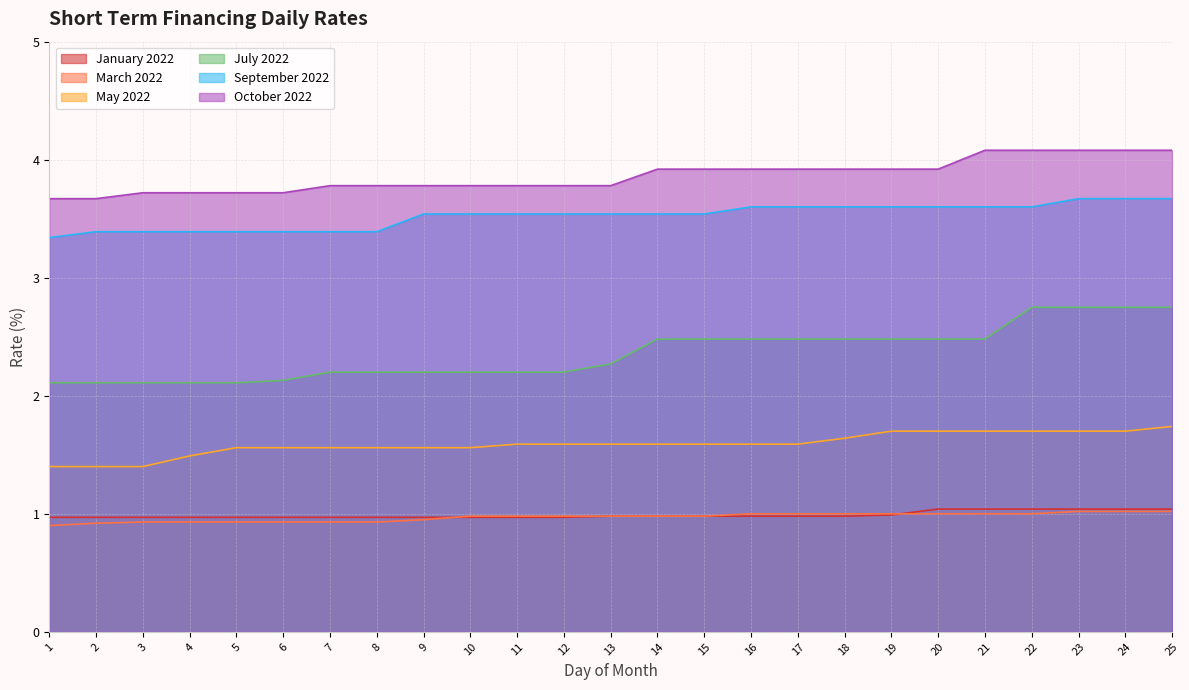

What is the spread (max minus min) of values at 3?

2.8